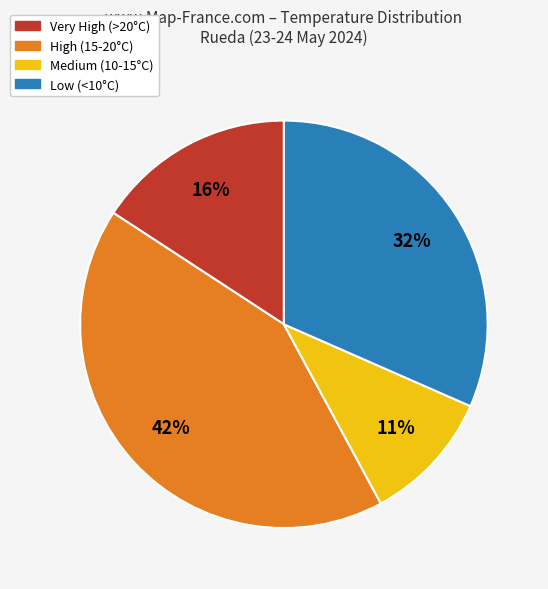

Rank the categories by value from lowest to highest.

Medium (10-15°C), Very High (>20°C), Low (<10°C), High (15-20°C)